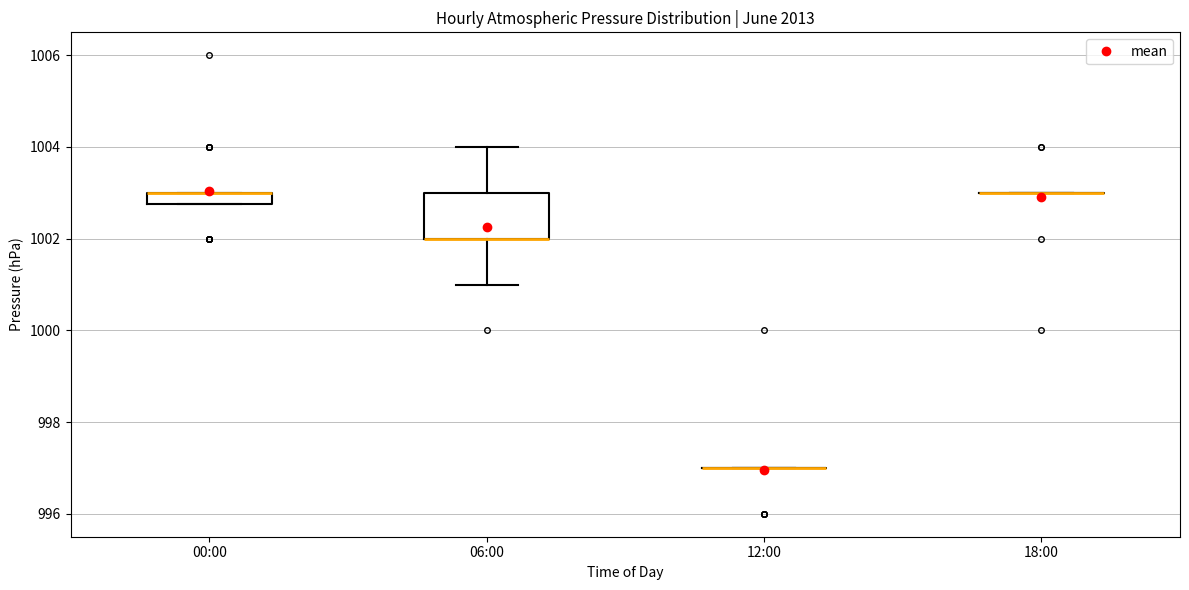

Which box is the tallest, from its lower edge to its upper edge?

06:00